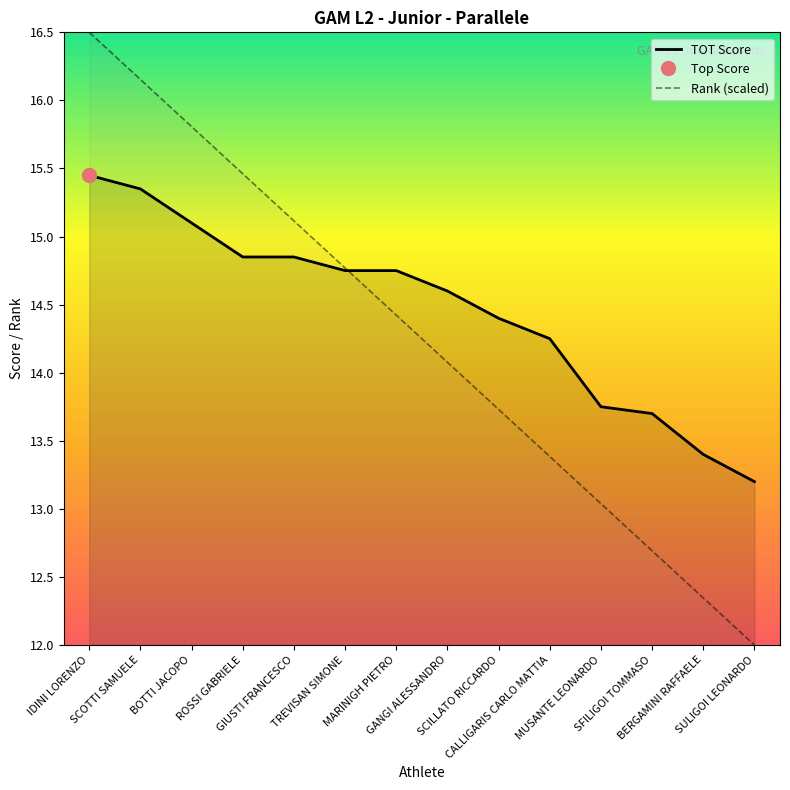

True or false: TOT Score has more than 1 points higher than both neighbors.

False